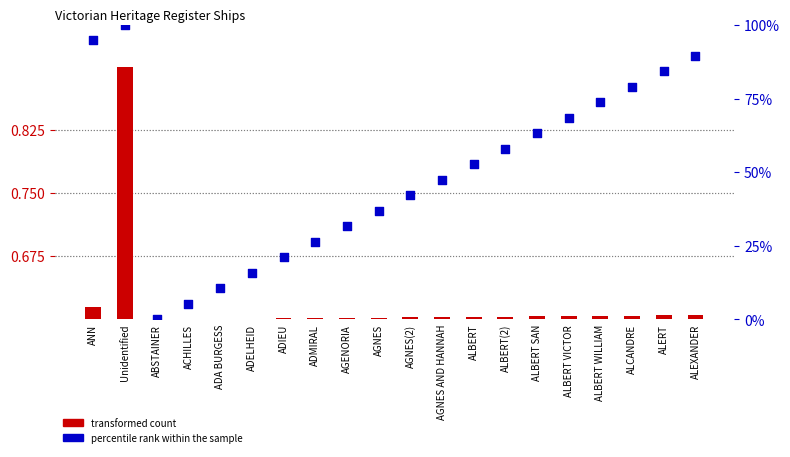

Which series contains the highest Y value?

percentile rank within the sample